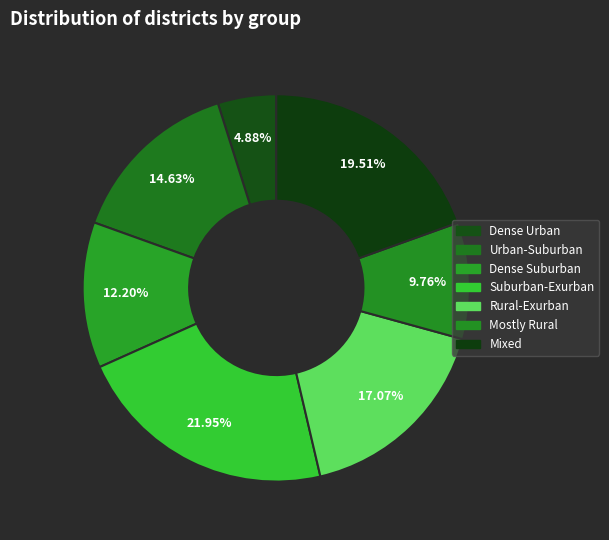

Is there a majority slice in this chart?

No